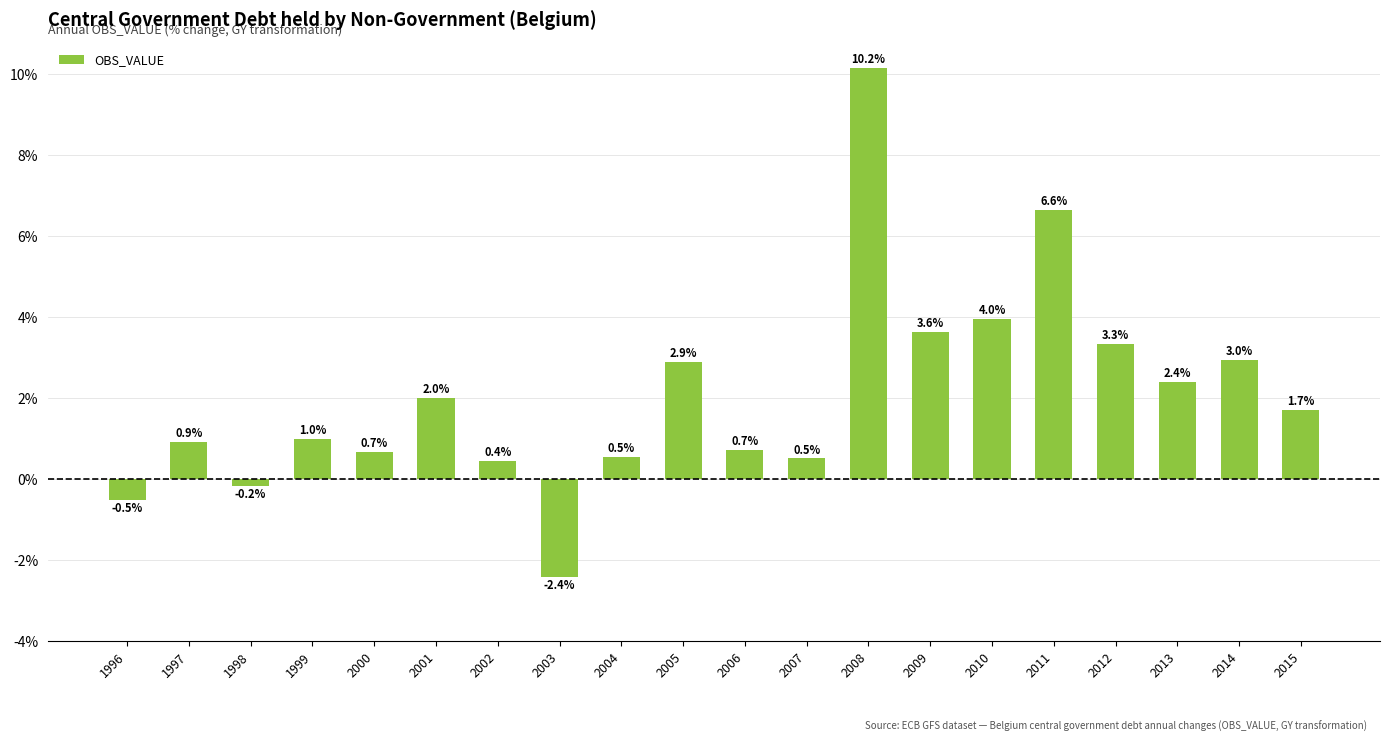

Reading right to left, list all the values displayed in this chart.

1.7	3.0	2.4	3.3	6.6	4.0	3.6	10.2	0.5	0.7	2.9	0.5	-2.4	0.4	2.0	0.7	1.0	-0.2	0.9	-0.5